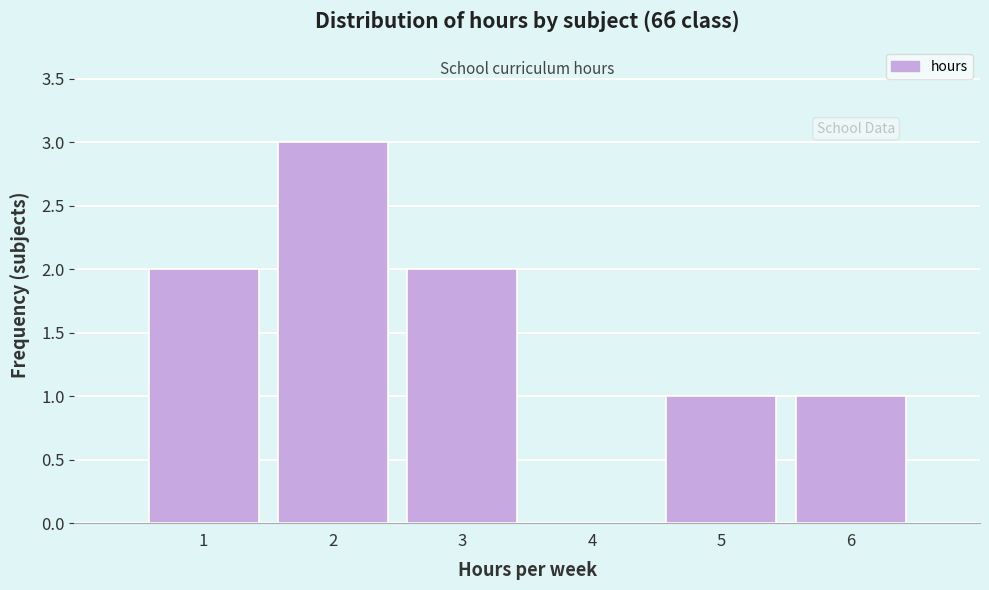

Reading left to right, transcribe this chart: for each bar, give the range it covers on the x-axis and its height. The values are not printed on the chart, so give them approximately, as read against the axis.

0.5 to 1.5: 2
1.5 to 2.5: 3
2.5 to 3.5: 2
3.5 to 4.5: 0
4.5 to 5.5: 1
5.5 to 6.5: 1